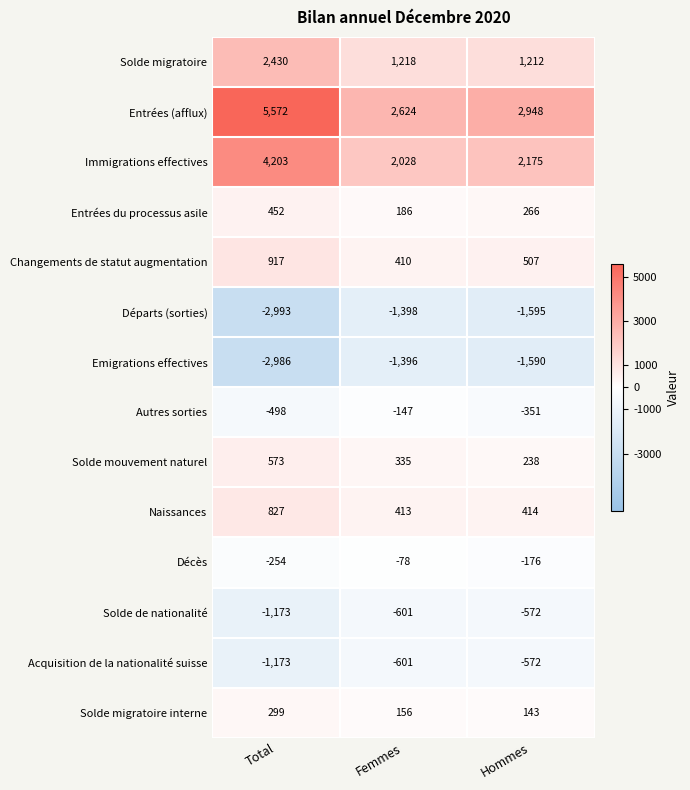

What is the smallest value displayed?

-2993